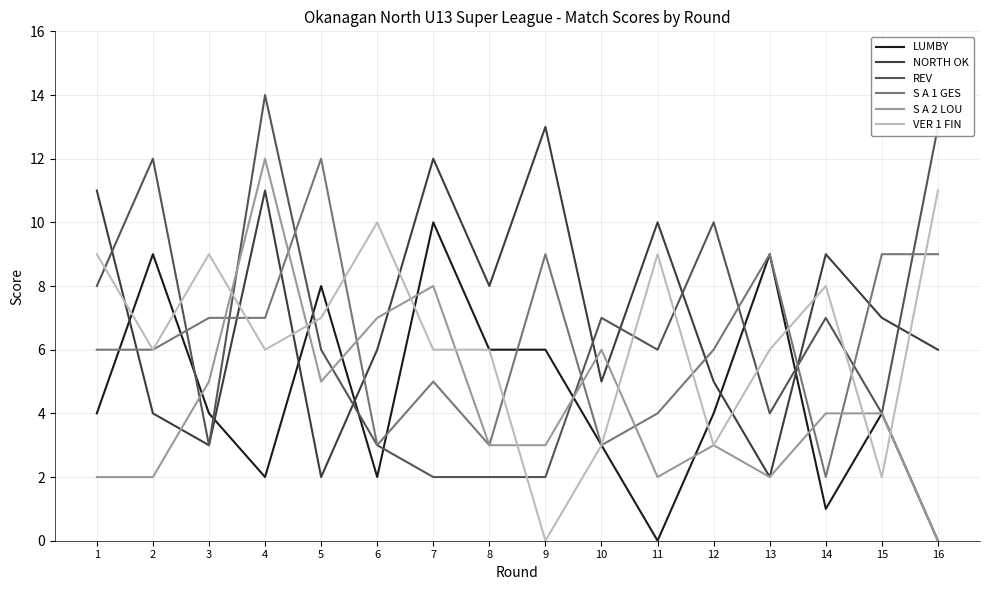

Reading left to right, extract all data points from this chart.

LUMBY: 4	9	4	2	8	2	10	6	6	3	0	4	9	1	4	0
NORTH OK: 11	4	3	11	2	6	12	8	13	5	10	5	2	9	7	6
REV: 8	12	3	14	6	3	2	2	2	7	6	10	4	7	4	13
S A 1 GES: 6	6	7	7	12	3	5	3	9	3	4	6	9	2	9	9
S A 2 LOU: 2	2	5	12	5	7	8	3	3	6	2	3	2	4	4	0
VER 1 FIN: 9	6	9	6	7	10	6	6	0	3	9	3	6	8	2	11